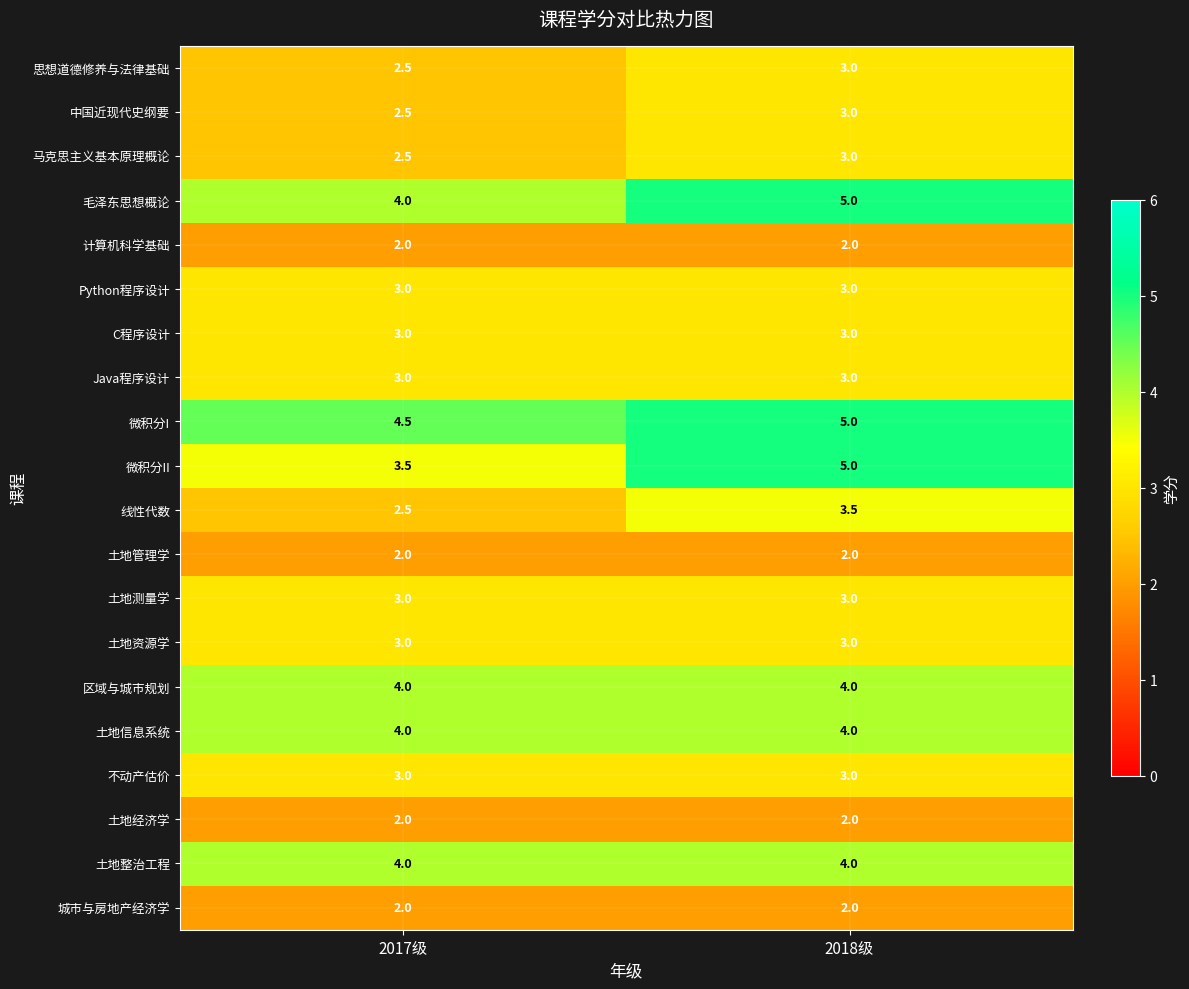

Which series has the largest total across all categories?

微积分I